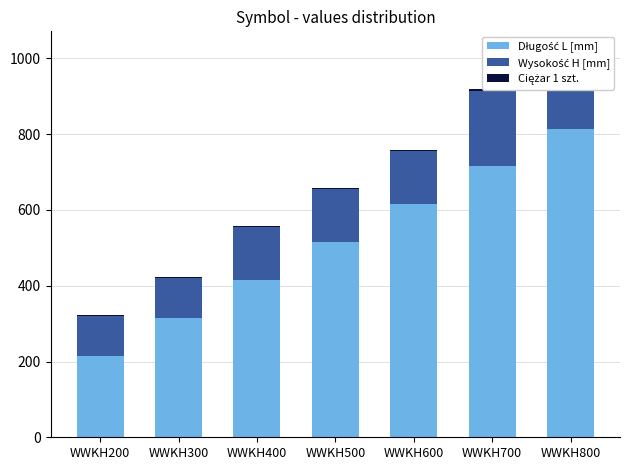

What is the spread (max minus min) of values at WWKH300?

312.6